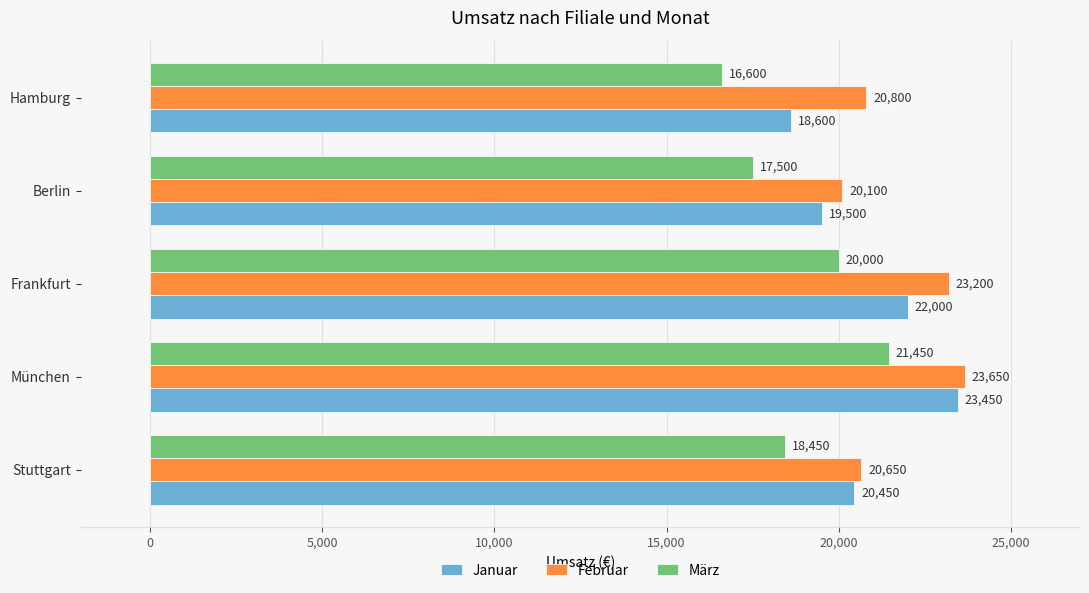

How many März values are between 17500 and 20000?

3